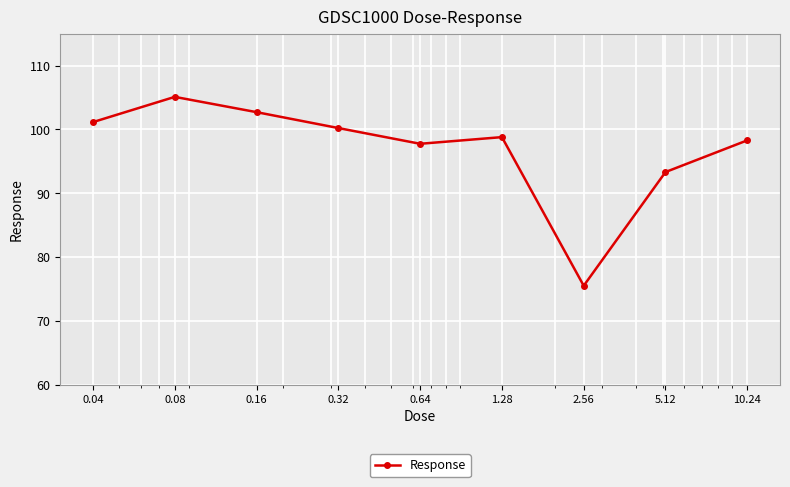

Count the number of values greater than 98.

6